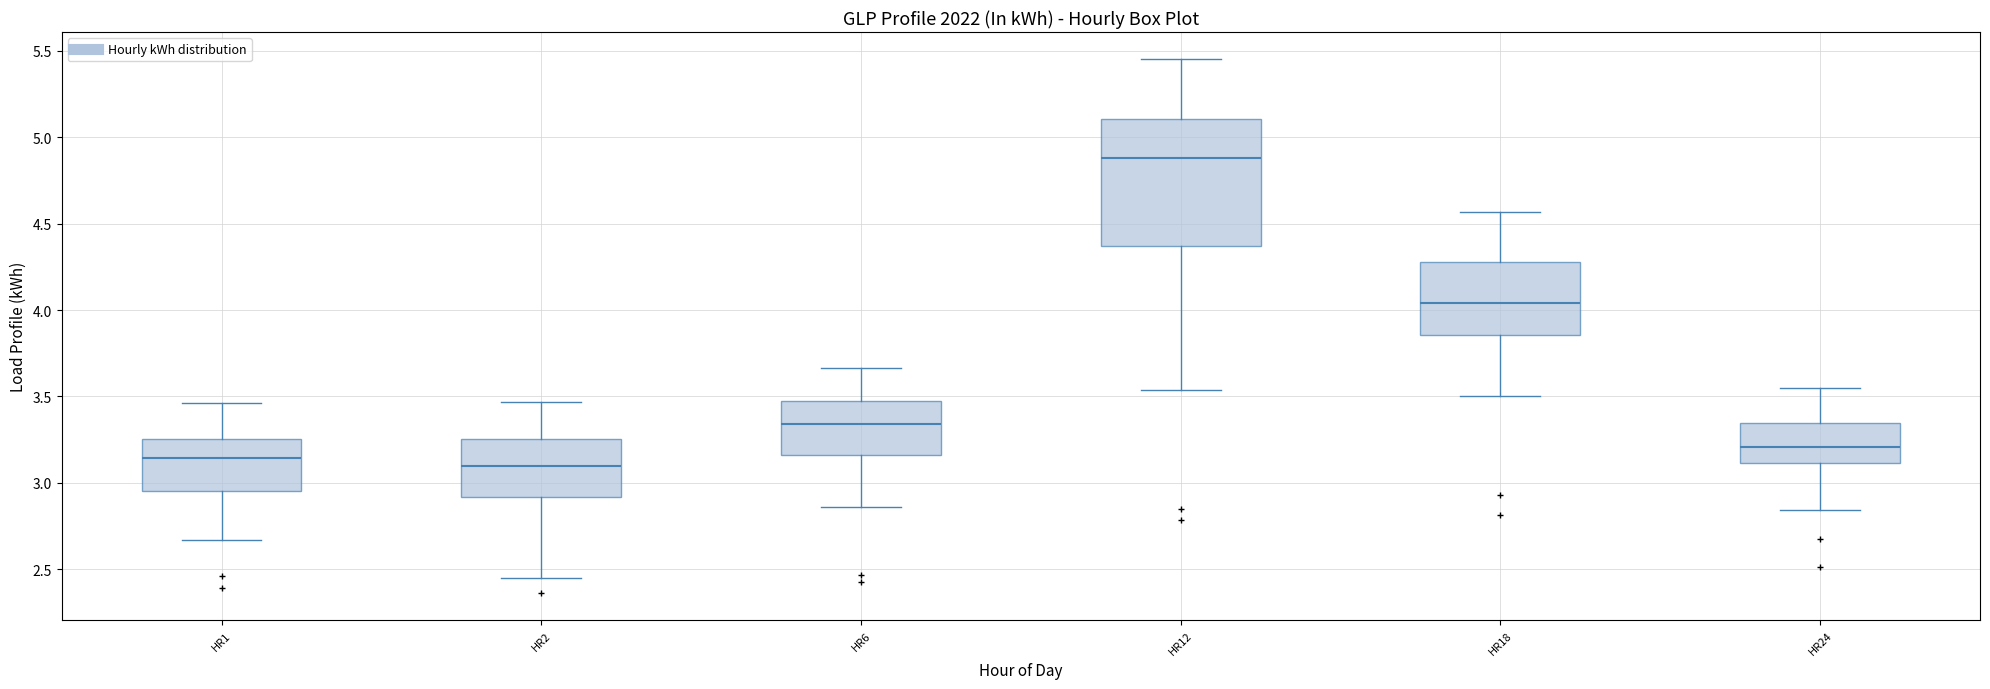

Reading left to right, transcribe this box plot: for each box, give where its median line is, the range the box spans, and where its two whiskers end, as read against the y-axis. The values are not printed on the chart, so give them approximately, as read against the axis.

HR1: median 3.15, box 2.95 to 3.25, whiskers 2.65 to 3.45
HR2: median 3.10, box 2.90 to 3.25, whiskers 2.45 to 3.45
HR6: median 3.35, box 3.15 to 3.45, whiskers 2.85 to 3.65
HR12: median 4.90, box 4.35 to 5.10, whiskers 3.55 to 5.45
HR18: median 4.05, box 3.85 to 4.30, whiskers 3.50 to 4.55
HR24: median 3.20, box 3.10 to 3.35, whiskers 2.85 to 3.55